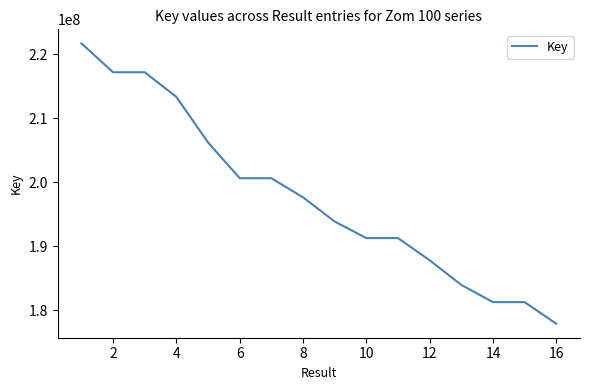

What is the maximum value shown in the chart?

221731261